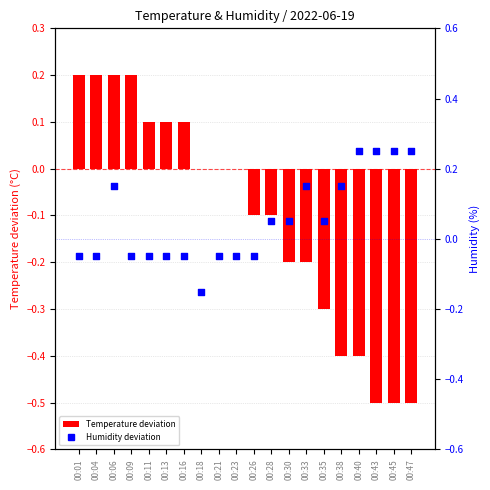

Which series reaches the minimum Y coordinate?

Temperature deviation